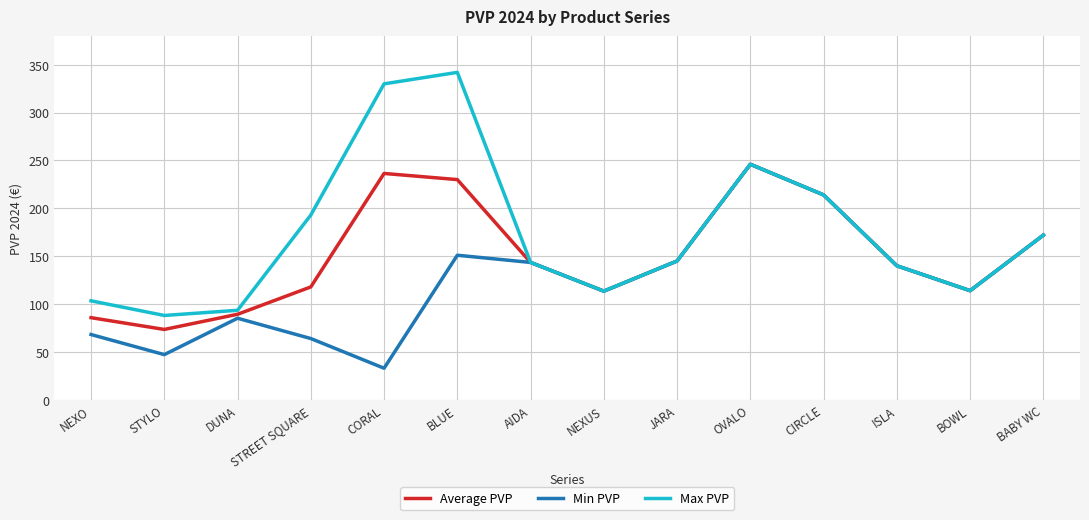

At which label does Min PVP first exceed 140?

BLUE